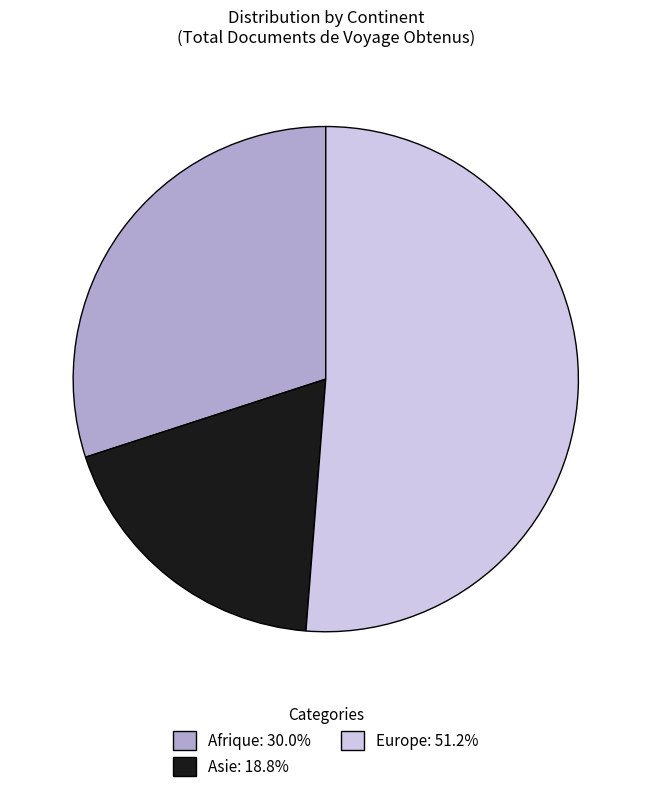

Is the sum of Afrique: 30.0% and Asie: 18.8% greater than half?

No